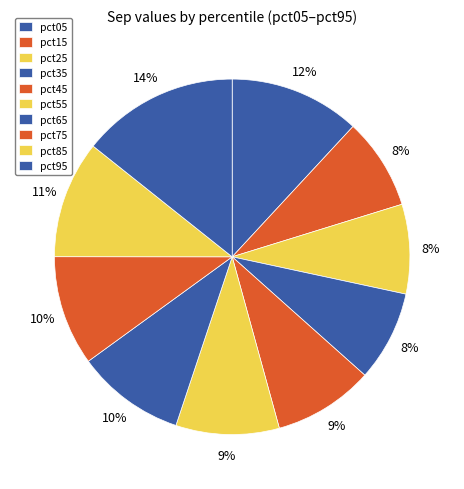

How many slices are in this pie chart?

10